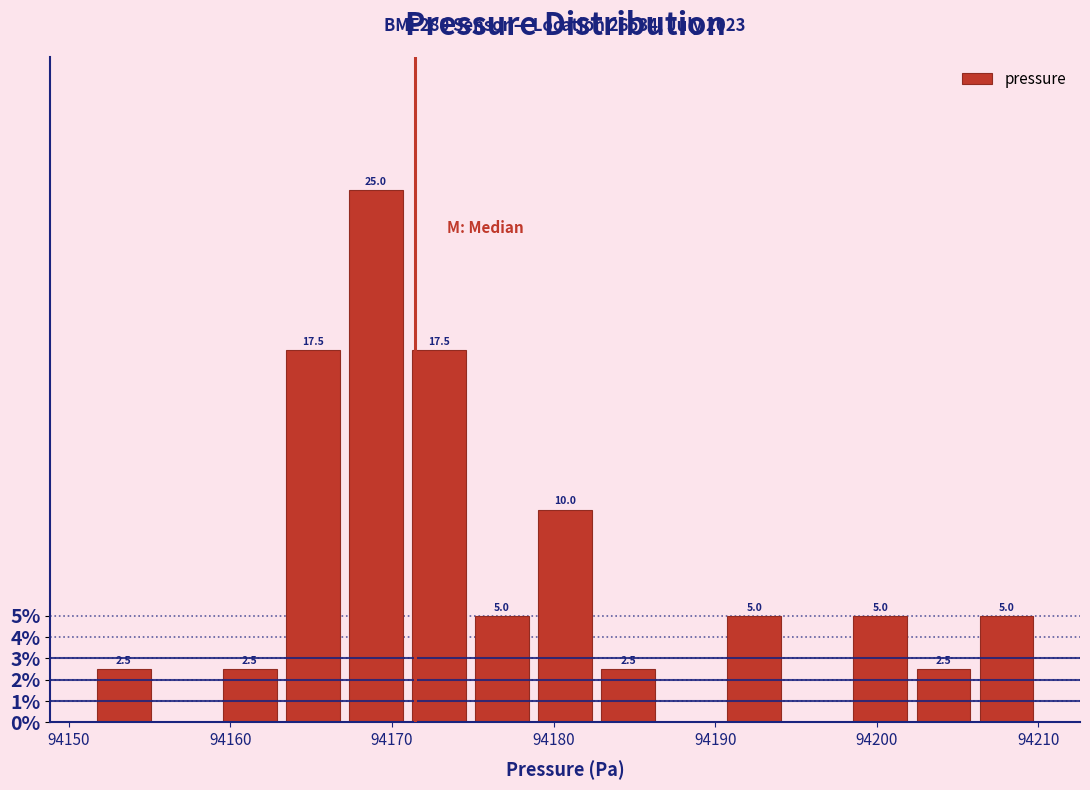

Around what value on the x-axis is the tallest bar? Give the approximate position of its centre, as read against the axis.

94169